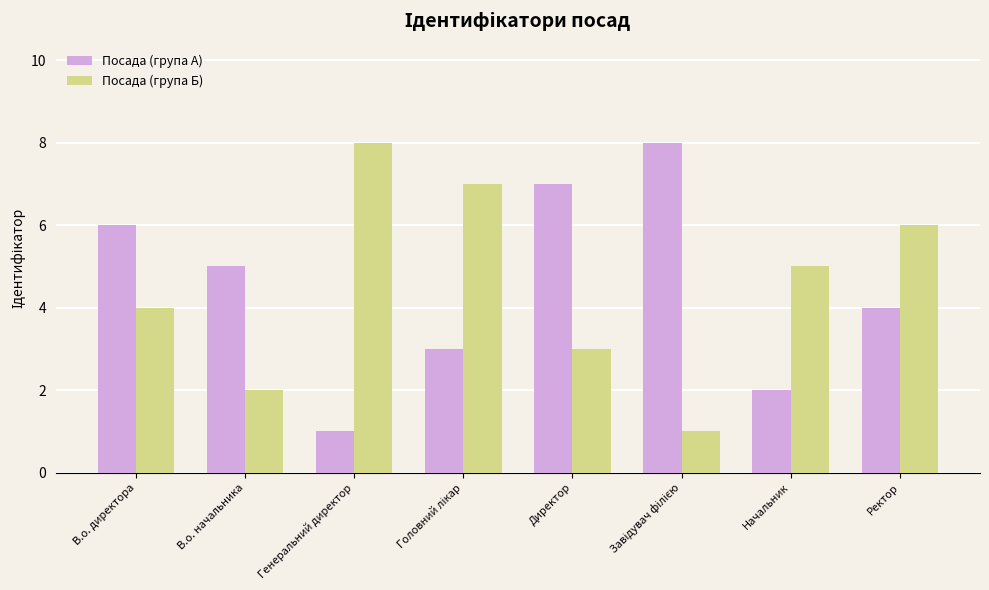

What is the sum of the Посада (група А) values at Ректор and Генеральний директор?

5